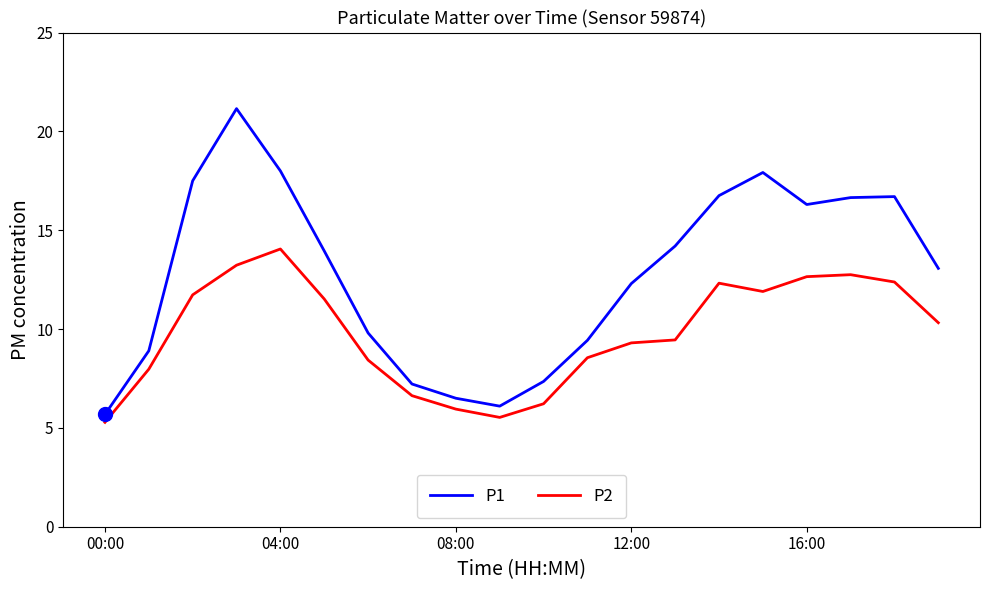

Which series has the largest total across all categories?

P1